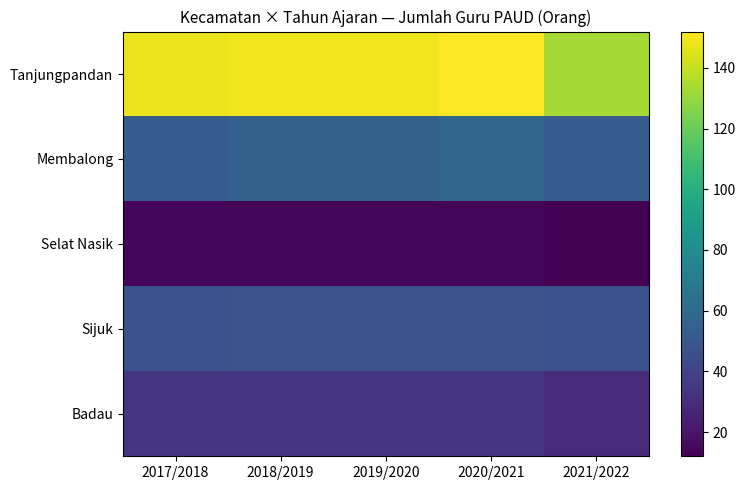

What is the total value across all series at 2020/2021?

306